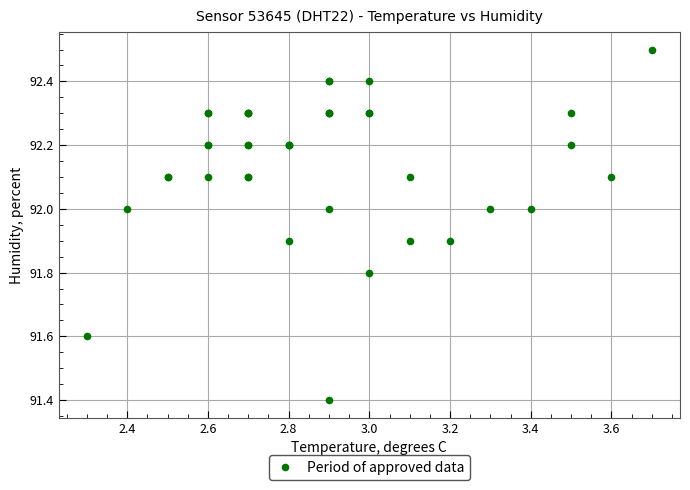

What Y value in the scatter plot is closest to 91?

91.4